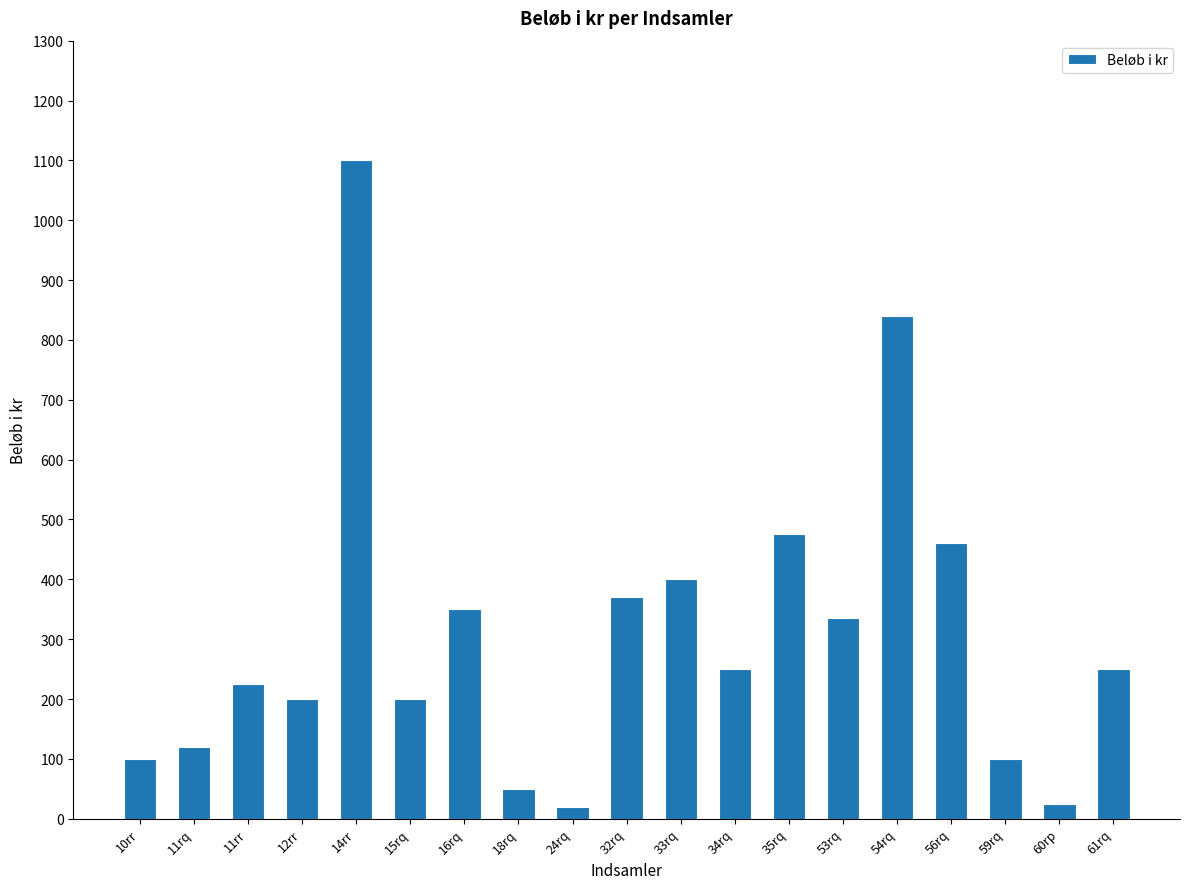

Is it true that the value at 16rq is 608?

False